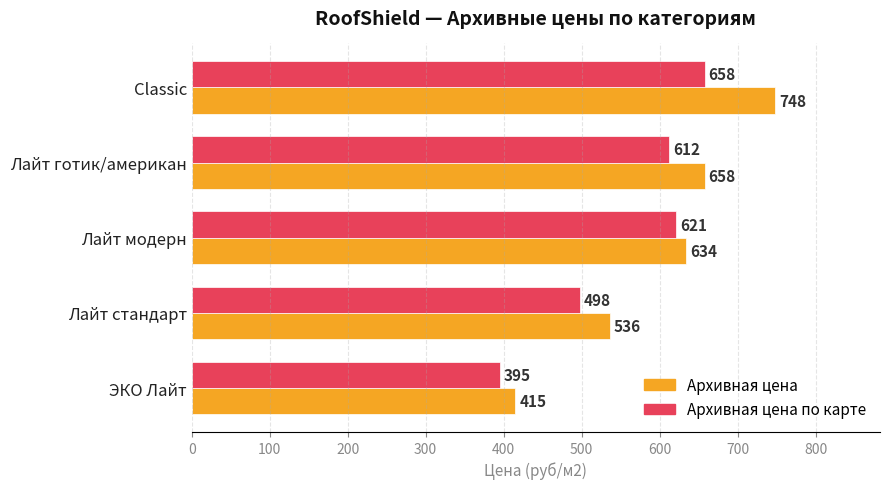

The value of Архивная цена at Лайт стандарт is 773. True or false?

False